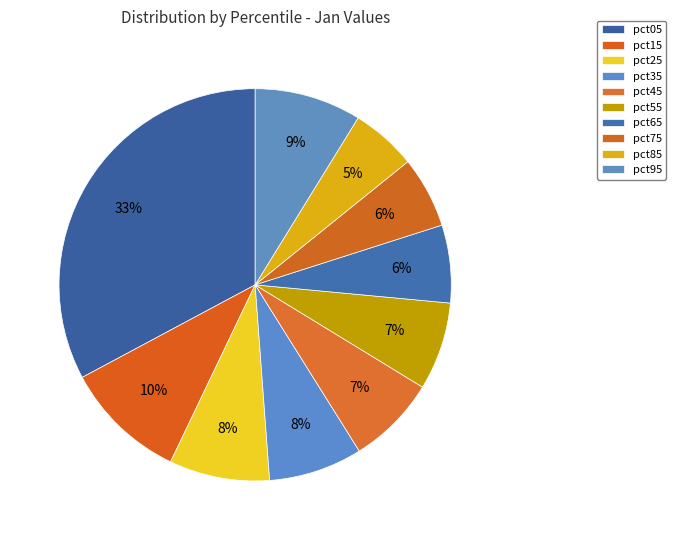

True or false: pct05 accounts for 33% of the total.

True